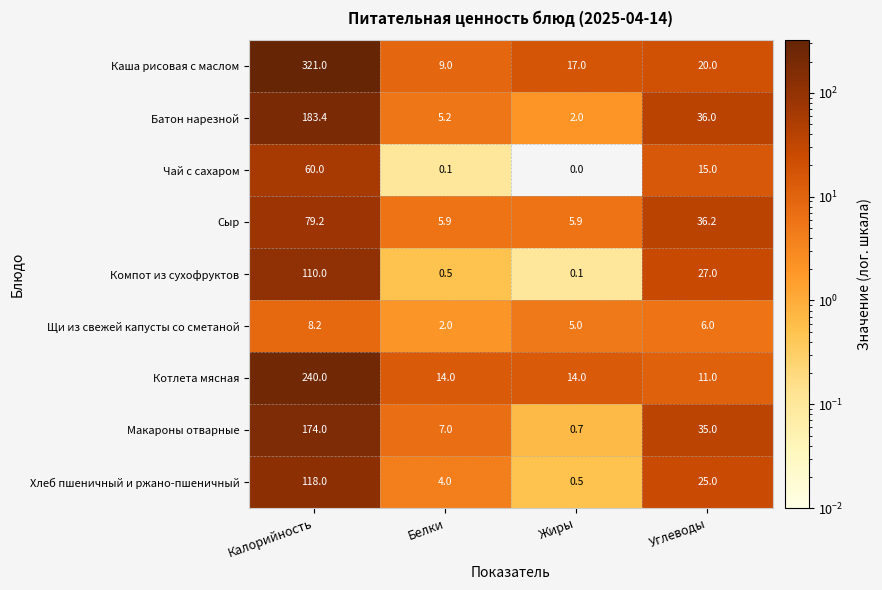

At which category is the sum across all series the highest?

Калорийность